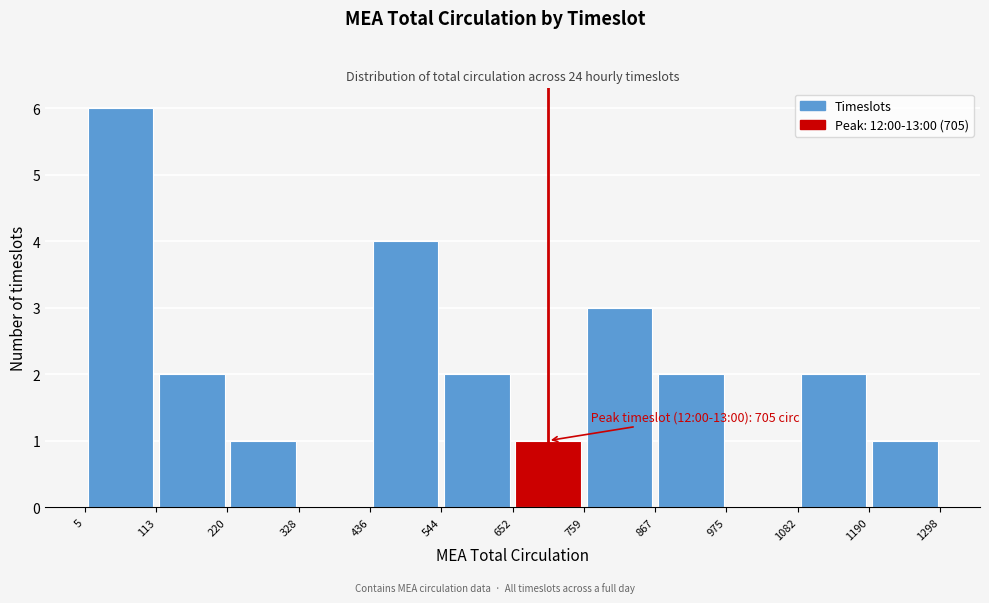

Over which range of the x-axis is the bar tallest?

5 to 113